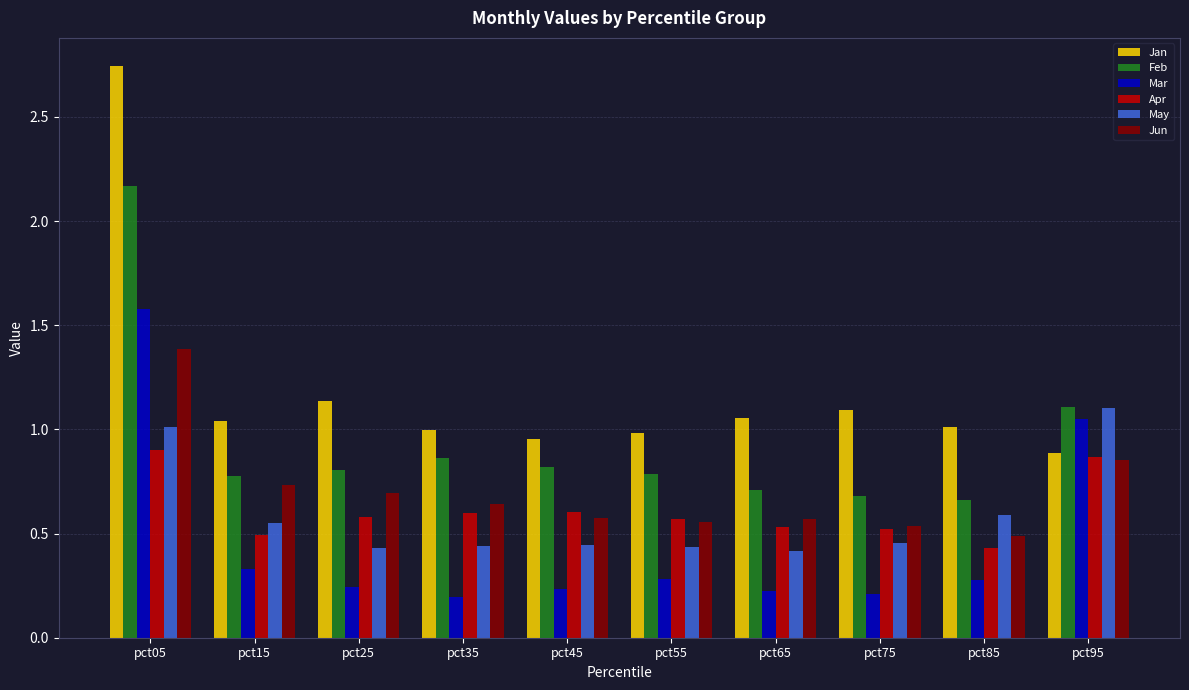

Which series has the widest spread of values?

Jan